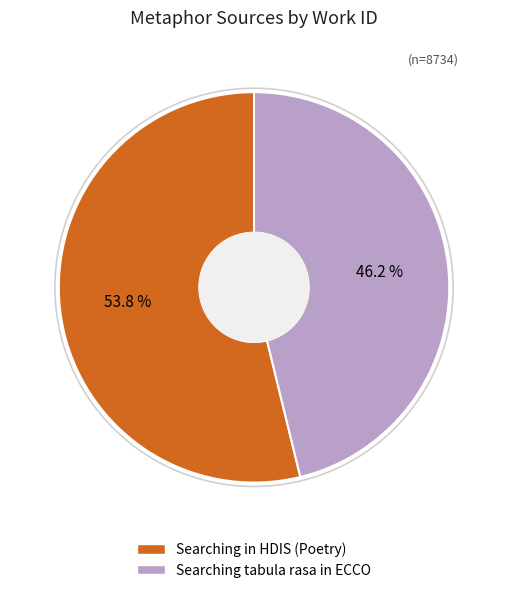

Do Searching tabula rasa in ECCO and Searching in HDIS (Poetry) together represent more than half of the pie?

Yes